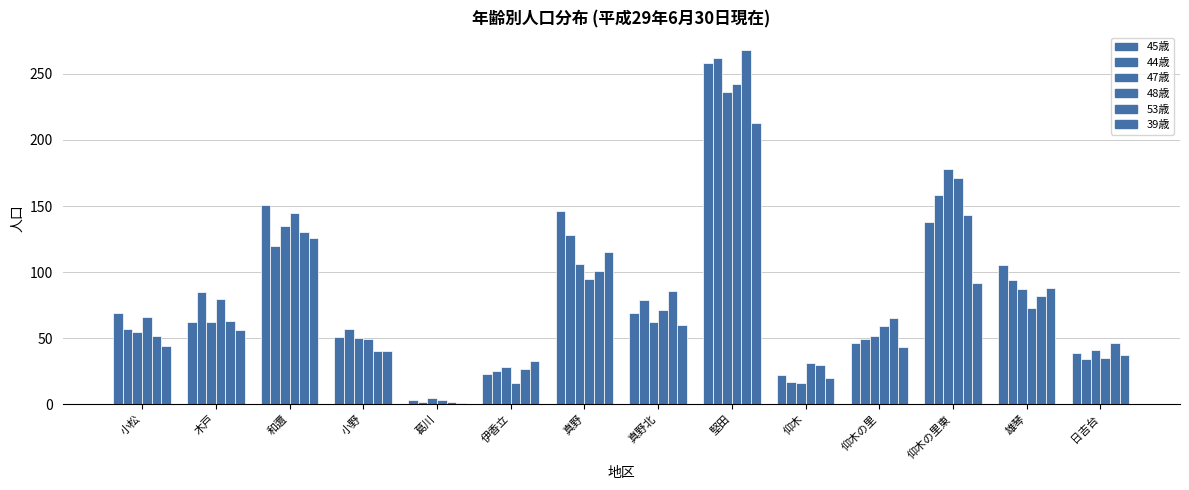

Reading right to left, list all the values displayed in this chart.

45歳: 日吉台=39	雄琴=105	仰木の里東=138	仰木の里=46	仰木=22	堅田=258	真野北=69	真野=146	伊香立=23	葛川=3	小野=51	和邇=151	木戸=62	小松=69
44歳: 日吉台=34	雄琴=94	仰木の里東=158	仰木の里=49	仰木=17	堅田=262	真野北=79	真野=128	伊香立=25	葛川=2	小野=57	和邇=120	木戸=85	小松=57
47歳: 日吉台=41	雄琴=87	仰木の里東=178	仰木の里=52	仰木=16	堅田=236	真野北=62	真野=106	伊香立=28	葛川=5	小野=50	和邇=135	木戸=62	小松=55
48歳: 日吉台=35	雄琴=73	仰木の里東=171	仰木の里=59	仰木=31	堅田=242	真野北=71	真野=95	伊香立=16	葛川=3	小野=49	和邇=145	木戸=80	小松=66
53歳: 日吉台=46	雄琴=82	仰木の里東=143	仰木の里=65	仰木=30	堅田=268	真野北=86	真野=101	伊香立=27	葛川=2	小野=40	和邇=130	木戸=63	小松=52
39歳: 日吉台=37	雄琴=88	仰木の里東=92	仰木の里=43	仰木=20	堅田=213	真野北=60	真野=115	伊香立=33	葛川=1	小野=40	和邇=126	木戸=56	小松=44